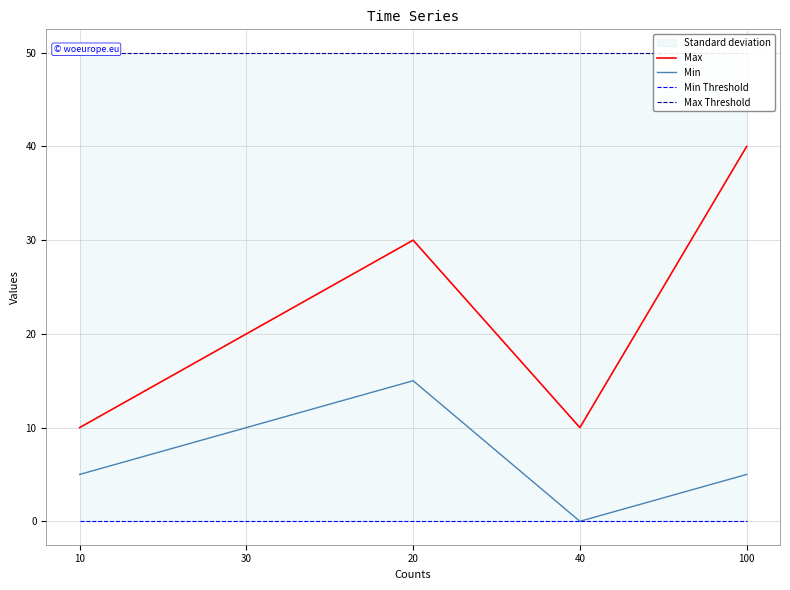

Is the value of Max at 30 greater than the value of Max Threshold at 40?

No